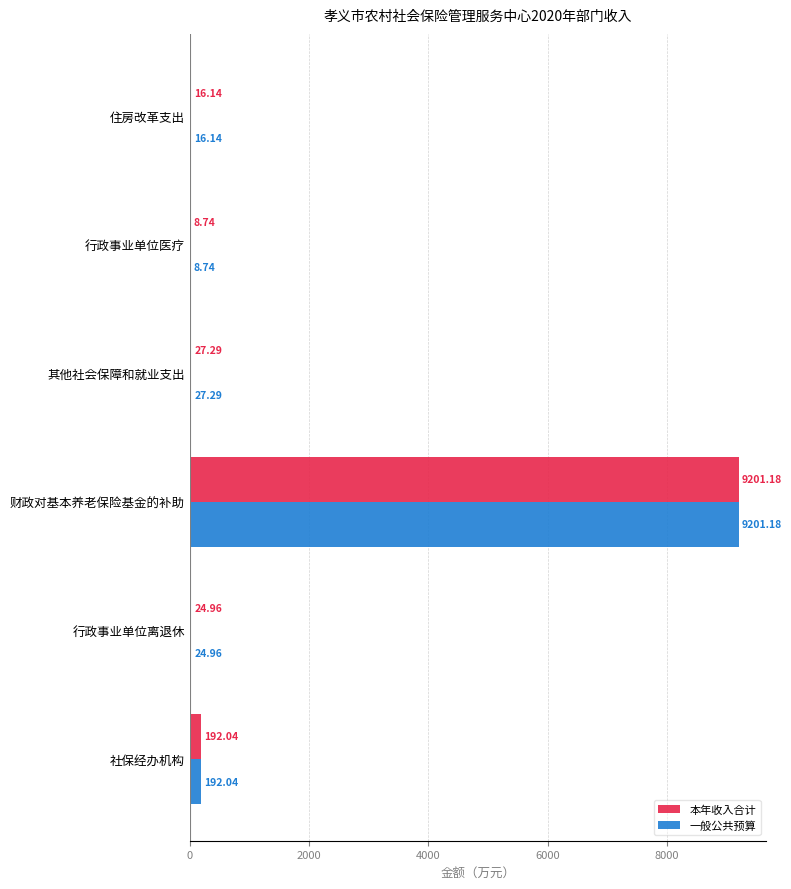

How many distinct data groups are displayed?

2